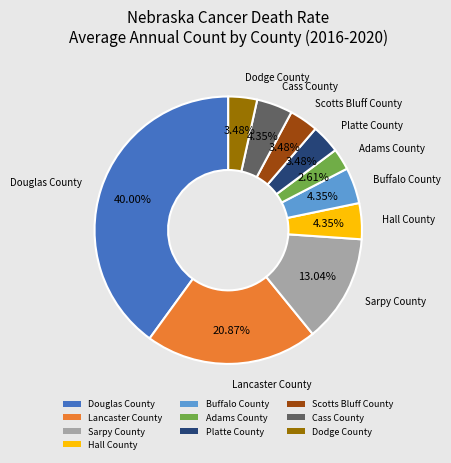

Combined, do Hall County and Dodge County account for over 50%?

No